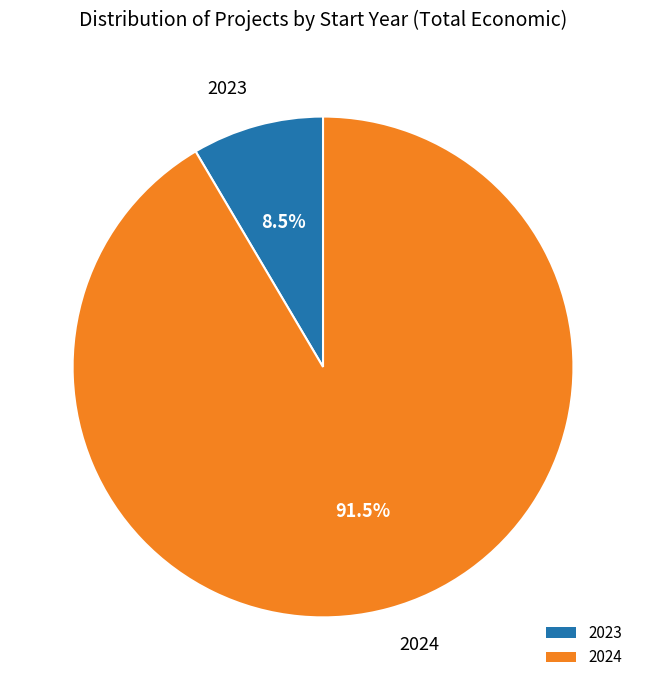

Do 2024 and 2023 together represent more than half of the pie?

Yes